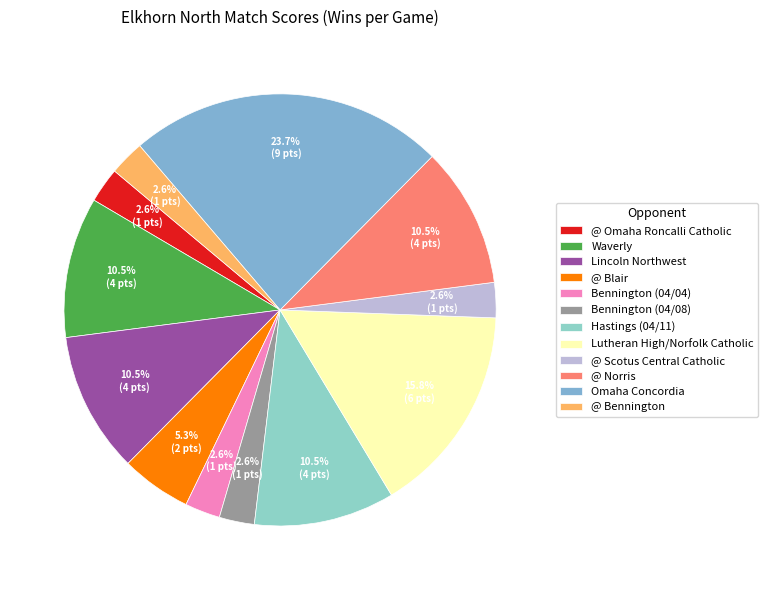

To the nearest percent, what is the difference between the Omaha Concordia and @ Blair slice percentages?

18%